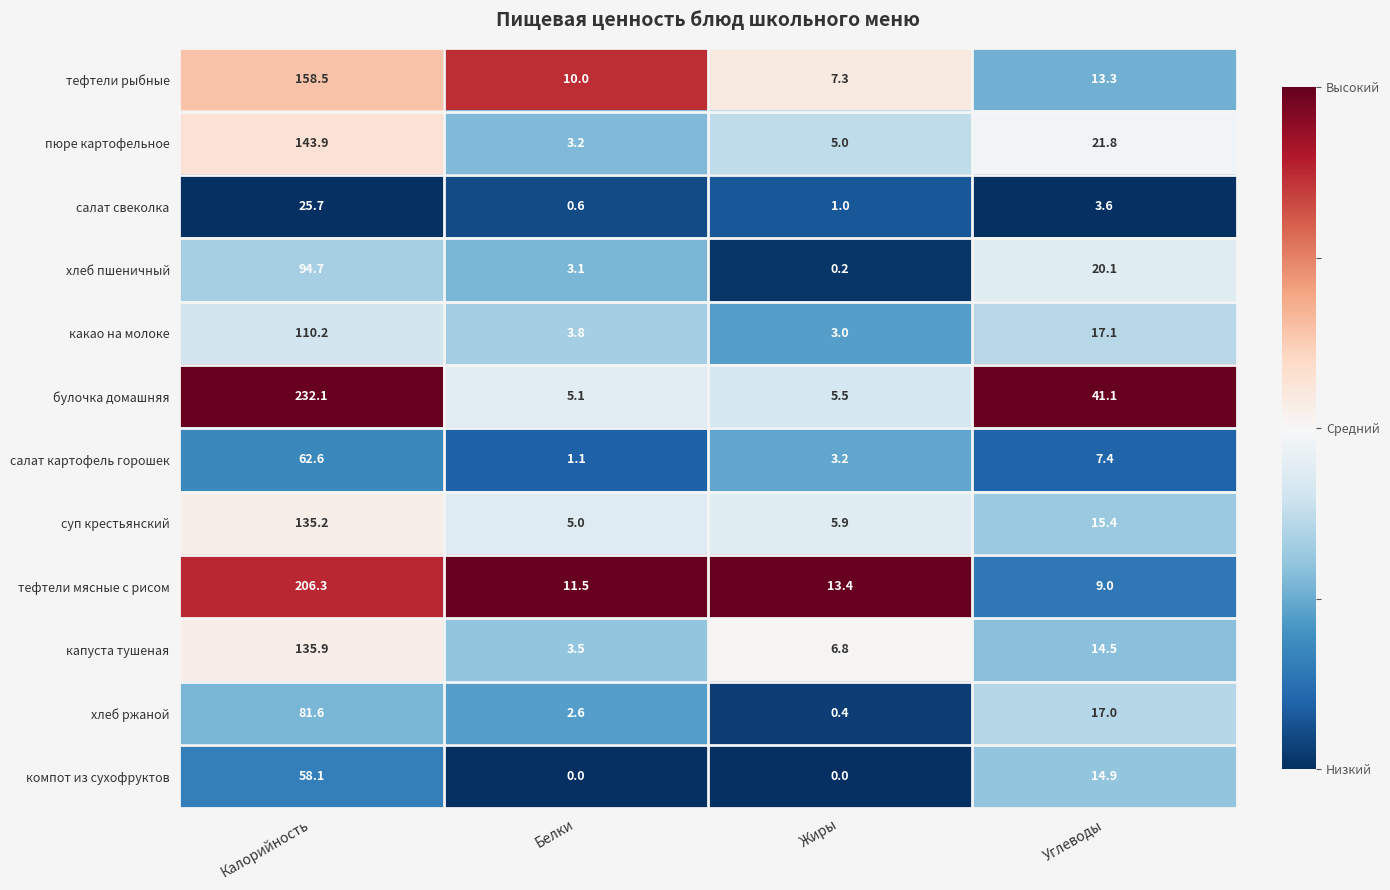

What value does the капуста тушеная series have at Жиры?

6.8